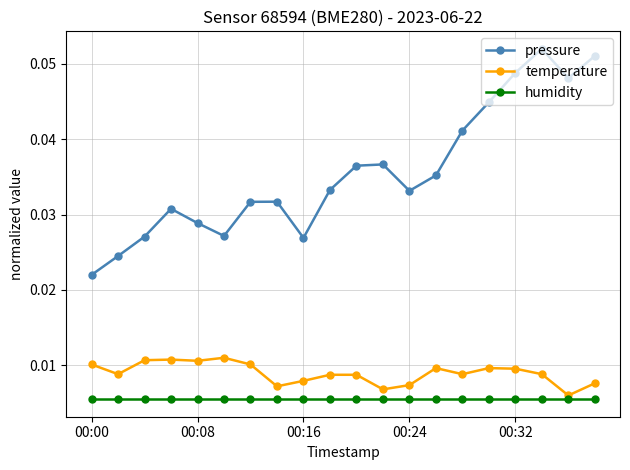

Which series has the largest total across all categories?

pressure